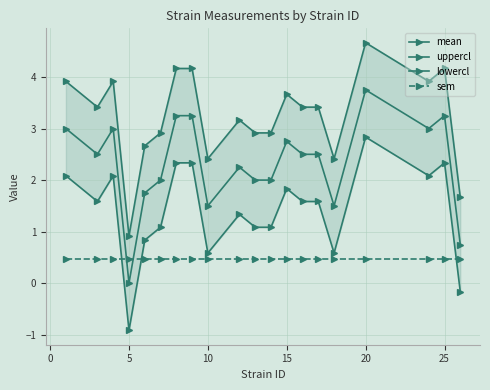

What is the minimum value shown in the chart?

-0.9